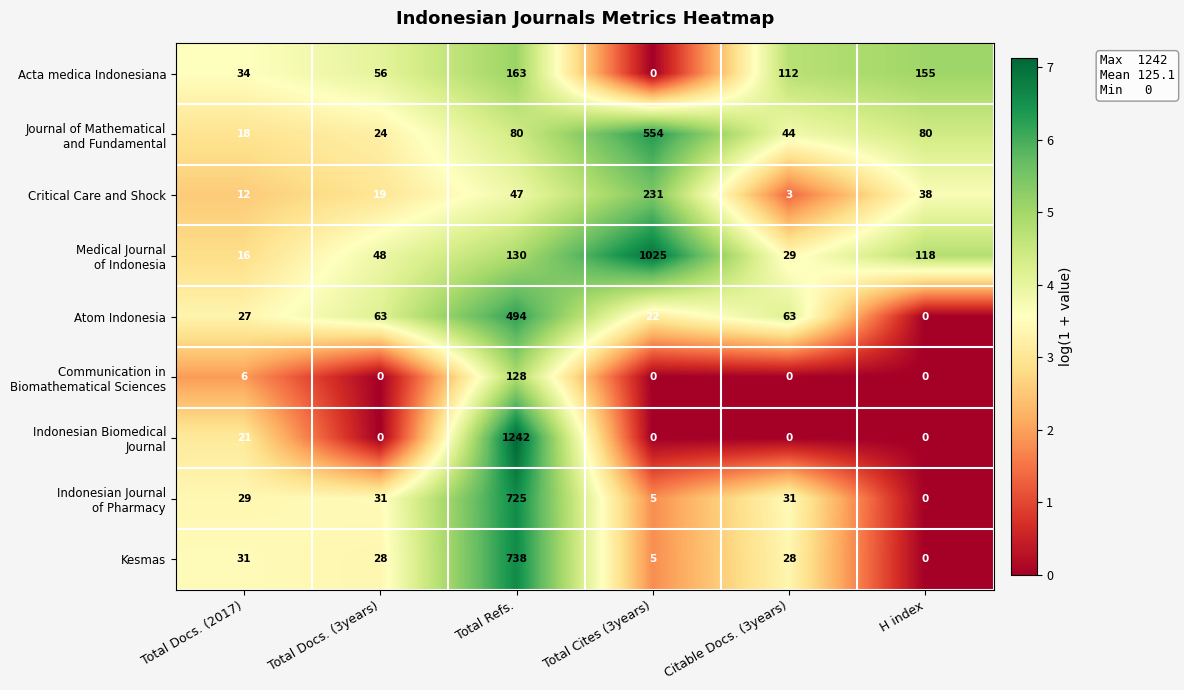

Where does the Critical Care and Shock series first go above 38?

Total Refs.